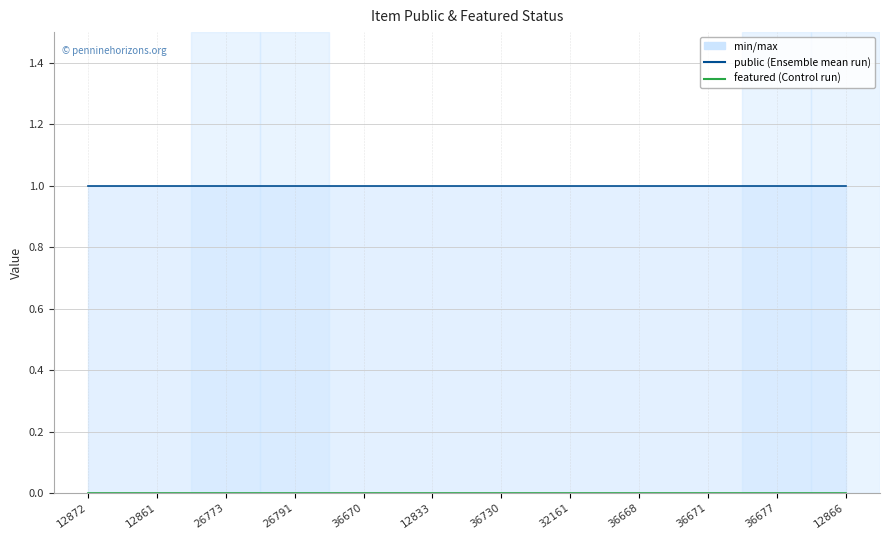

True or false: featured and public intersect in this chart.

False